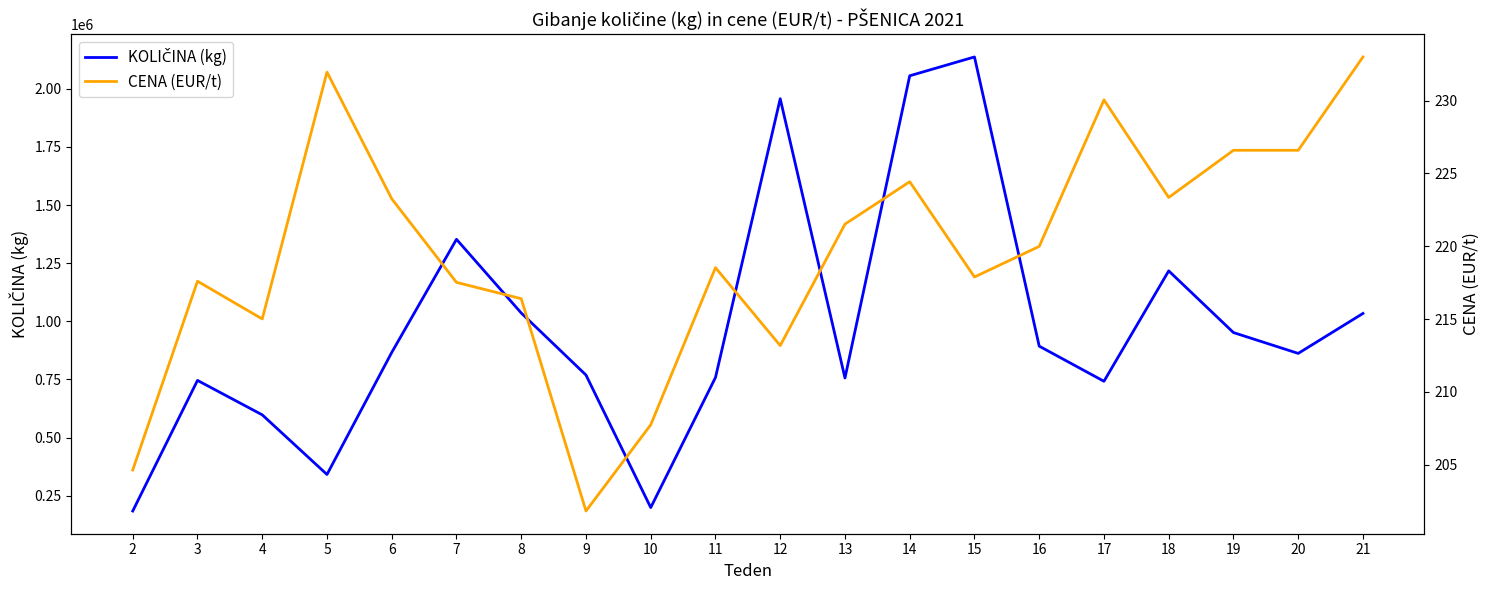

Reading left to right, extract all data points from this chart.

KOLIČINA (kg): 184010.0	745900.0	597750.0	341170.0	866170.0	1352891.0	1035900.0	769018.0	198820.0	758440.0	1957610.0	756350.0	2056350.0	2137380.0	893230.0	742160.0	1217090.0	951660.0	862100.0	1033920.0
CENA (EUR/t): 204.6	217.6	215.0	232.0	223.3	217.5	216.4	201.8	207.7	218.5	213.2	221.5	224.4	217.9	220.0	230.1	223.3	226.6	226.6	233.0